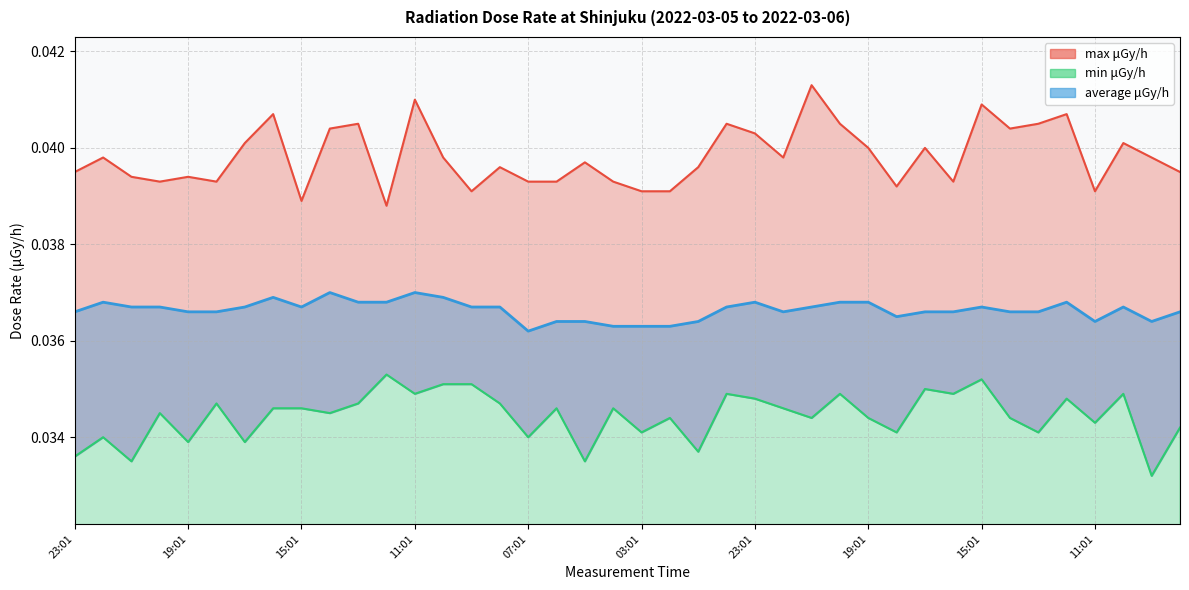

True or false: min μGy/h and average μGy/h cross at least once.

False